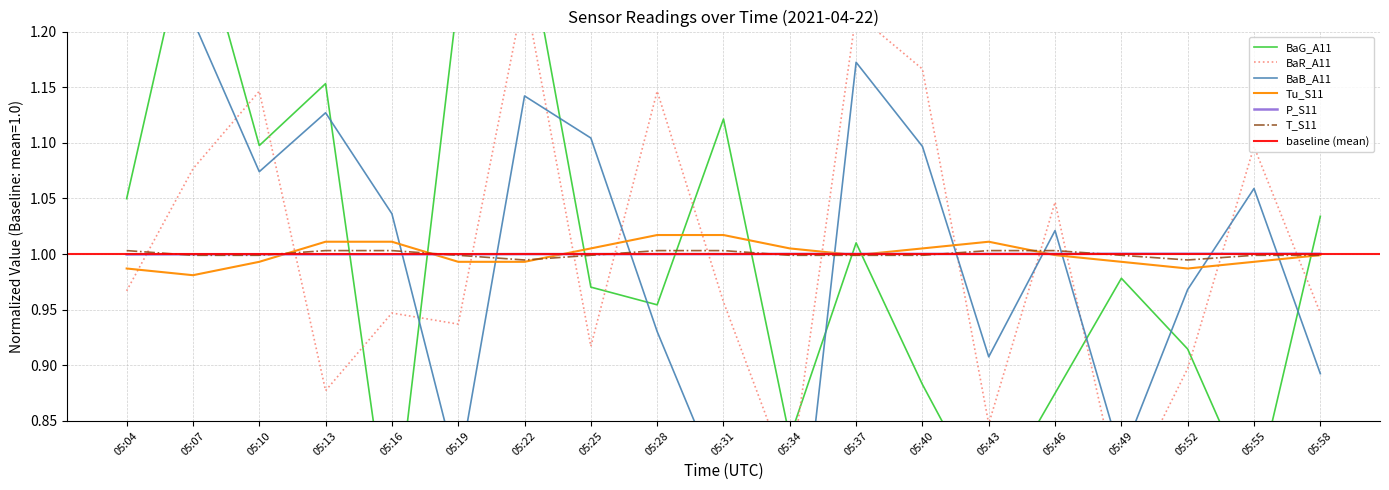

At how many categories does at least one series exceed 1?

19